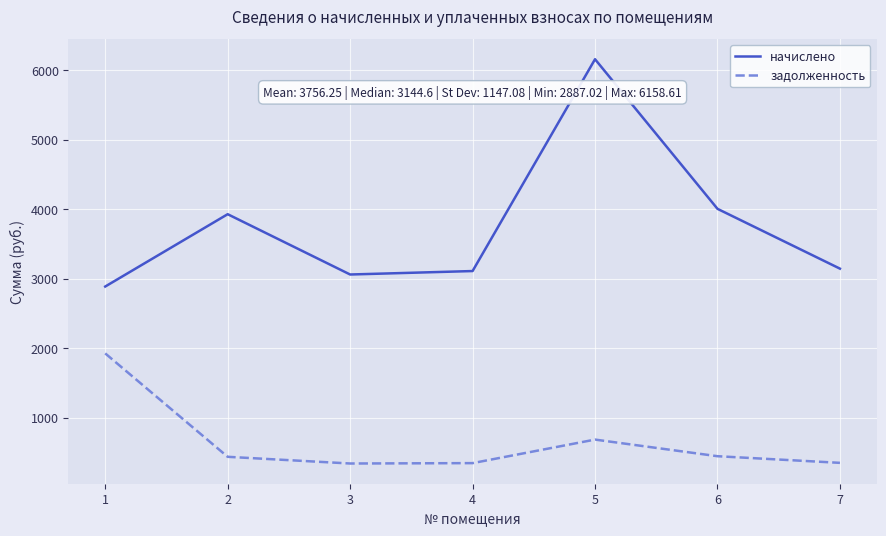

Is the value of задолженность at 5 greater than the value of начислено at 5?

No